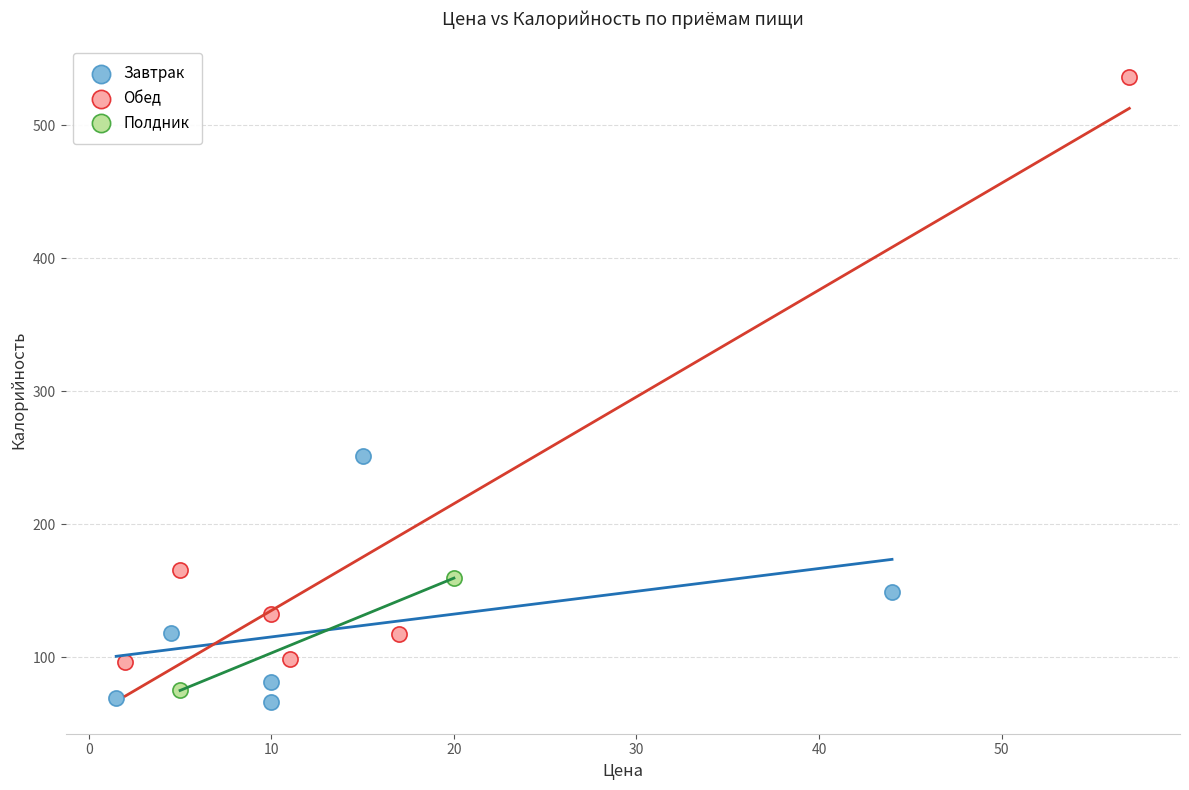

What are all the series names shown in the legend?

Завтрак, Обед, Полдник